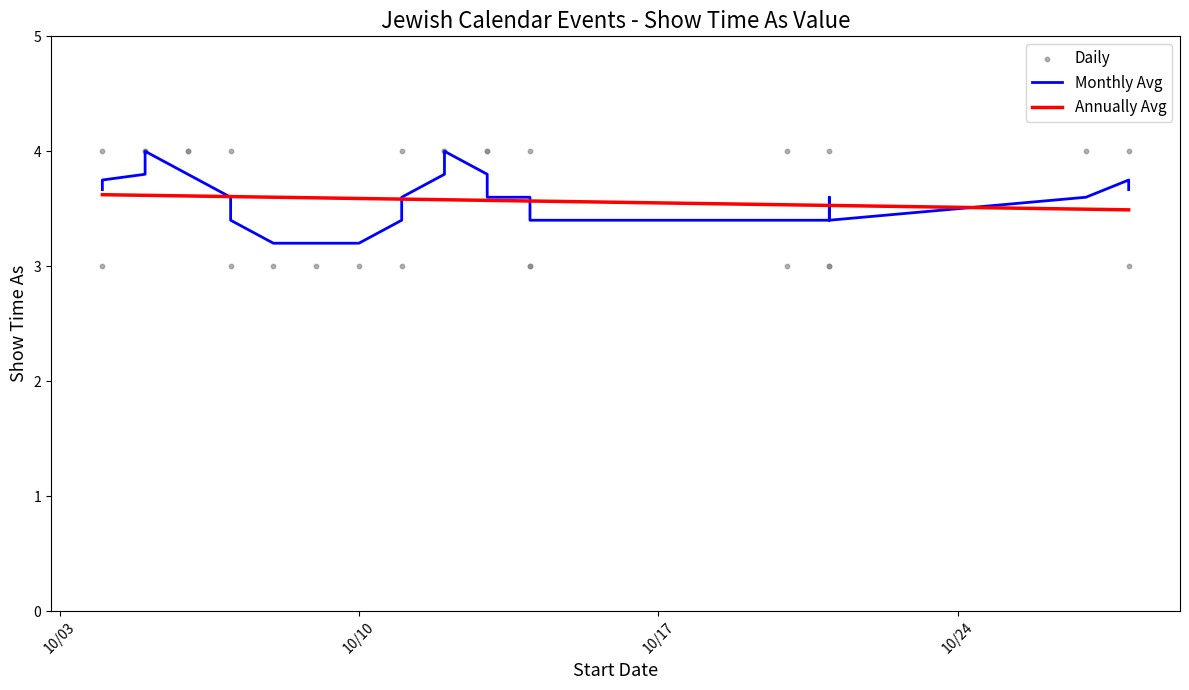

Which series has the widest spread of Y values?

Daily